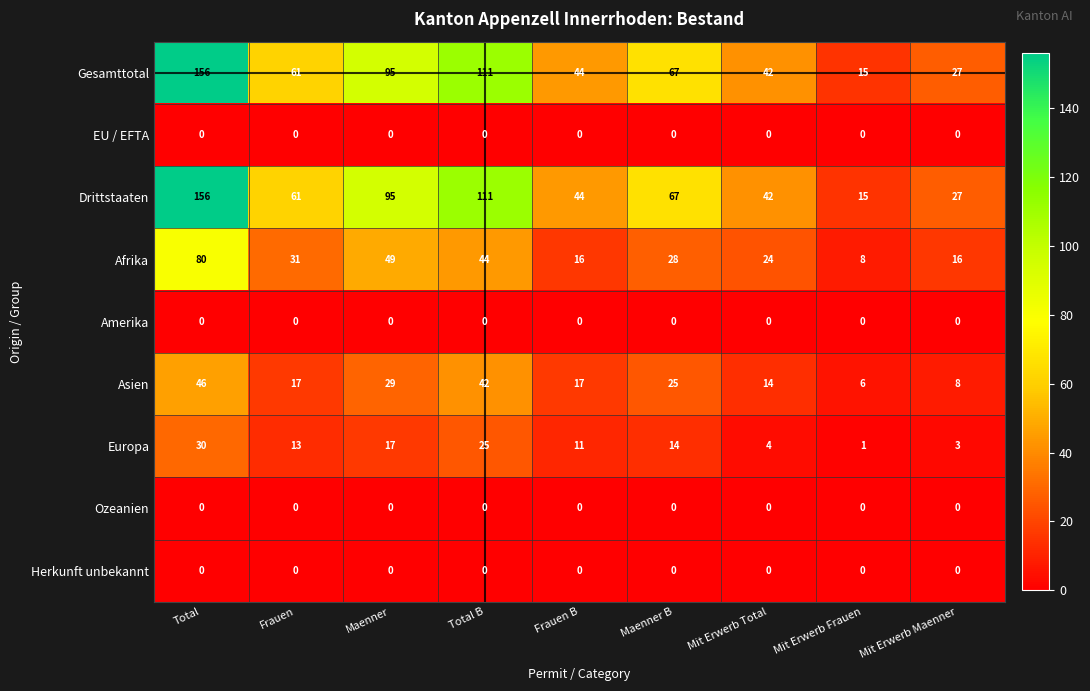

What is the difference between the Drittstaaten values at Total and Maenner B?

89